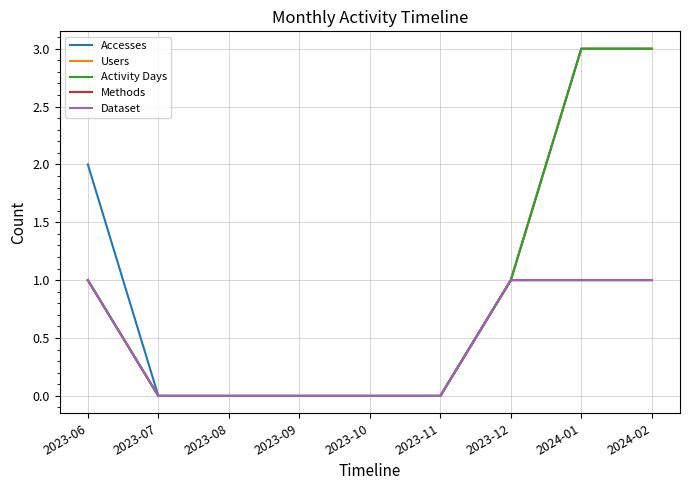

What is the difference between the Accesses values at 2023-12 and 2024-02?

2